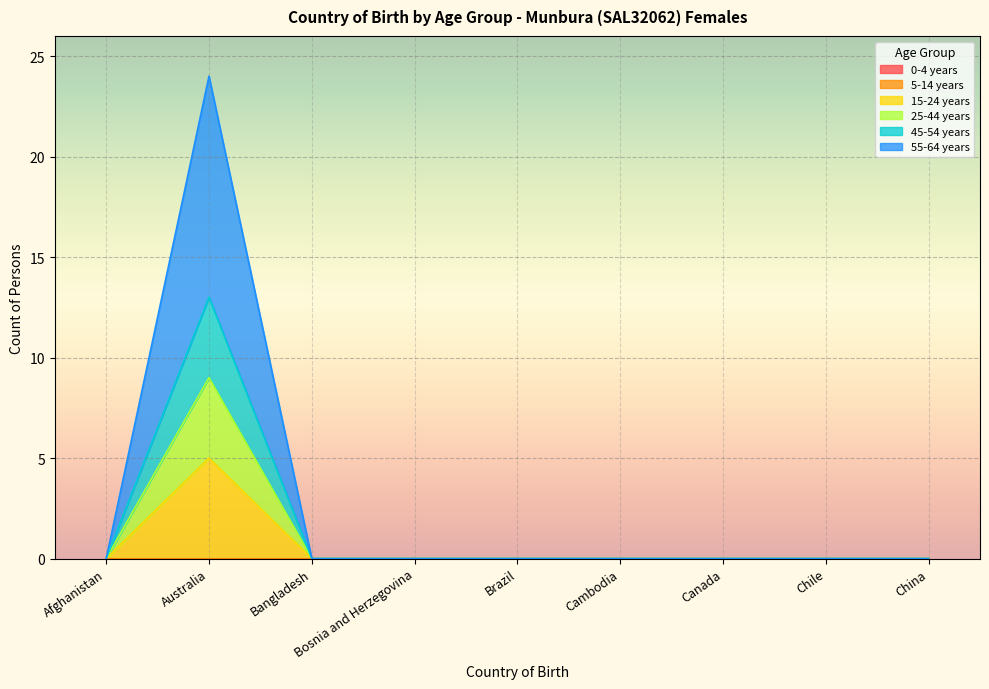

In 25-44 years, how many points are higher than both neighbors (excluding endpoints)?

1